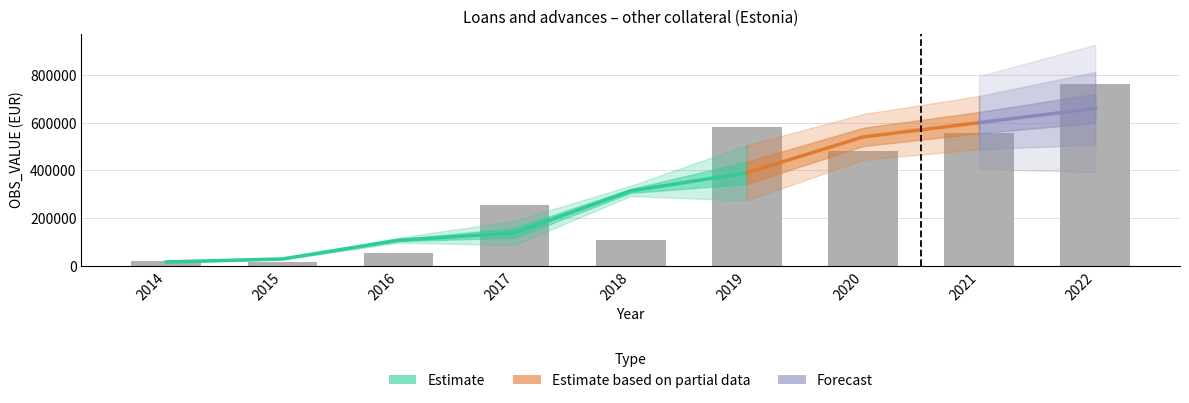

Which label corresponds to the smallest value in the chart?

2015